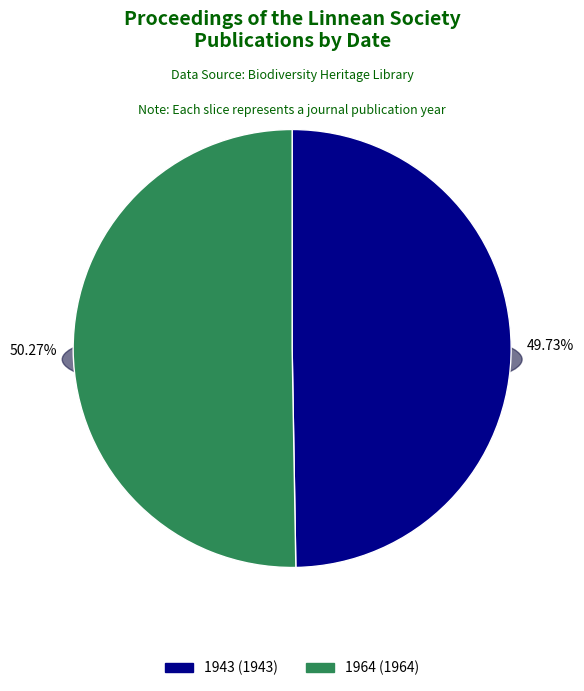

Which category accounts for the majority?

1964